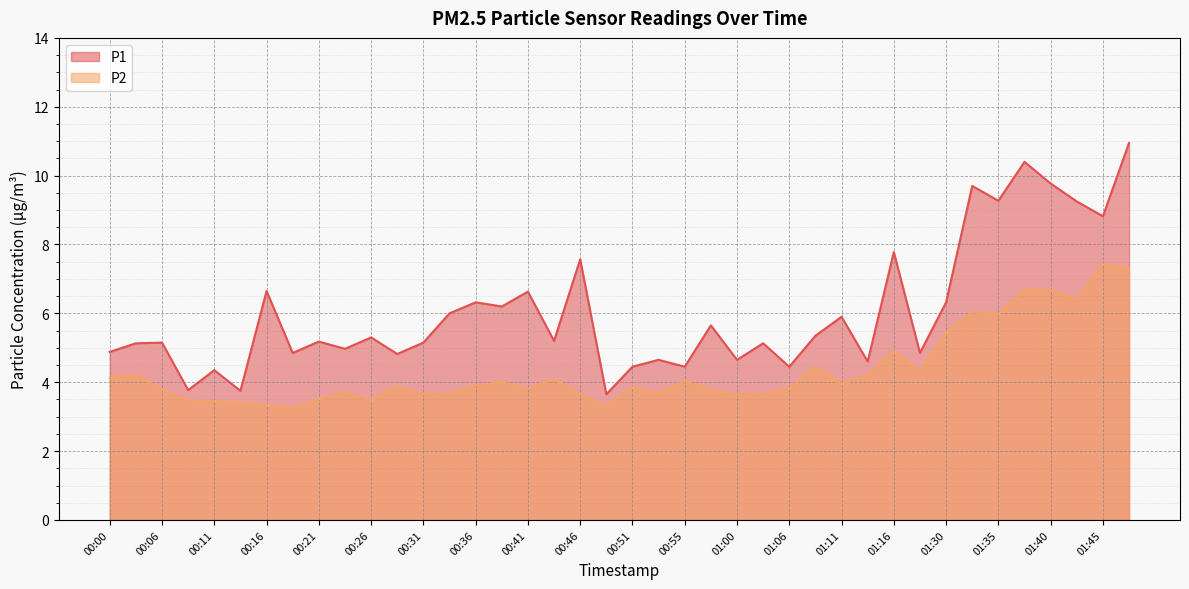

What position from the left is 01:33?

34